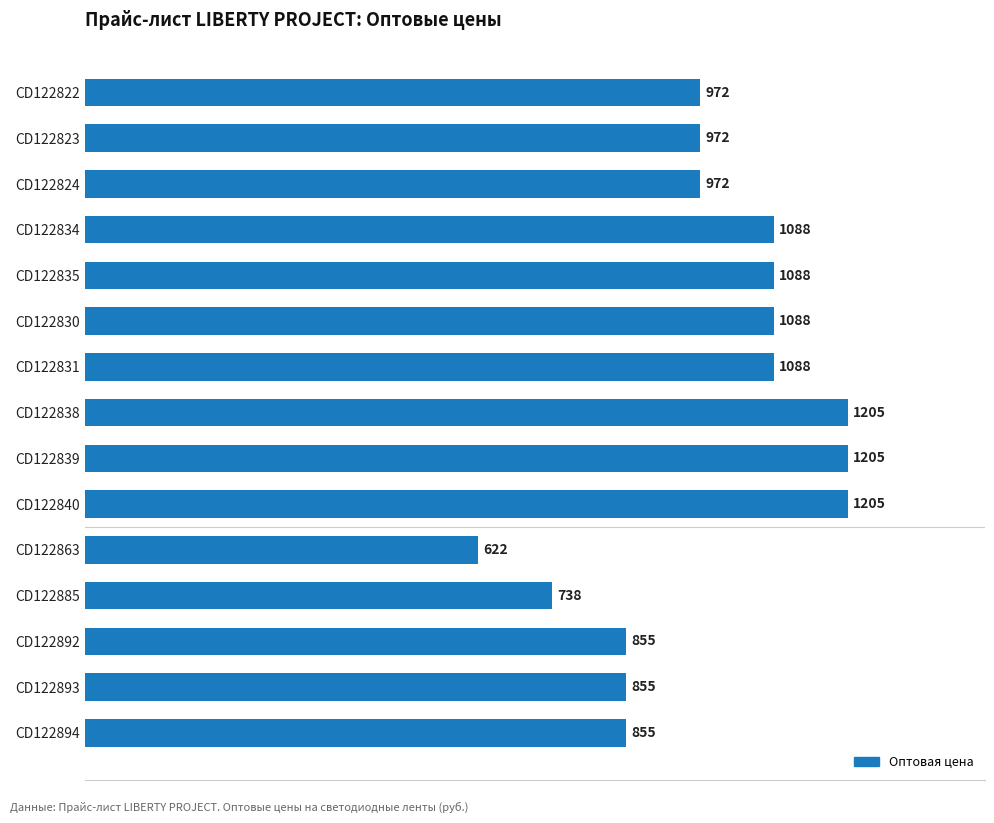

Does the chart contain any negative values?

No